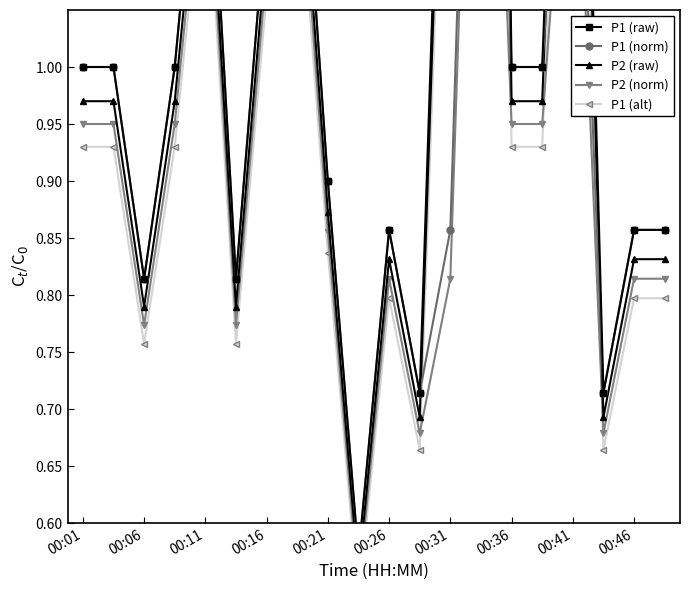

Is it true that P1 (norm) equals 1.5 at 00:31?

False